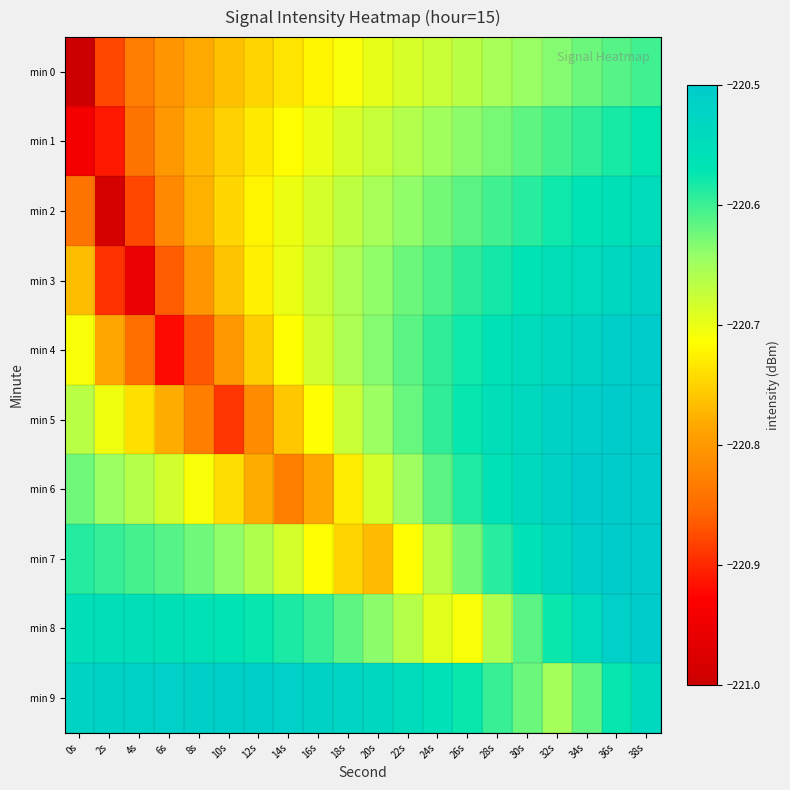

Reading left to right, list all the values displayed in this chart.

min 0: 0s=-221.1	2s=-220.9	4s=-220.8	6s=-220.8	8s=-220.8	10s=-220.8	12s=-220.7	14s=-220.7	16s=-220.7	18s=-220.7	20s=-220.7	22s=-220.7	24s=-220.7	26s=-220.7	28s=-220.7	30s=-220.6	32s=-220.6	34s=-220.6	36s=-220.6	38s=-220.6
min 1: 0s=-220.9	2s=-220.9	4s=-220.8	6s=-220.8	8s=-220.8	10s=-220.8	12s=-220.7	14s=-220.7	16s=-220.7	18s=-220.7	20s=-220.7	22s=-220.7	24s=-220.6	26s=-220.6	28s=-220.6	30s=-220.6	32s=-220.6	34s=-220.6	36s=-220.6	38s=-220.6
min 2: 0s=-220.8	2s=-221.0	4s=-220.9	6s=-220.8	8s=-220.8	10s=-220.7	12s=-220.7	14s=-220.7	16s=-220.7	18s=-220.7	20s=-220.7	22s=-220.6	24s=-220.6	26s=-220.6	28s=-220.6	30s=-220.6	32s=-220.6	34s=-220.6	36s=-220.6	38s=-220.5
min 3: 0s=-220.8	2s=-220.9	4s=-221.0	6s=-220.9	8s=-220.8	10s=-220.8	12s=-220.7	14s=-220.7	16s=-220.7	18s=-220.7	20s=-220.6	22s=-220.6	24s=-220.6	26s=-220.6	28s=-220.6	30s=-220.6	32s=-220.6	34s=-220.5	36s=-220.5	38s=-220.5
min 4: 0s=-220.7	2s=-220.8	4s=-220.8	6s=-220.9	8s=-220.9	10s=-220.8	12s=-220.8	14s=-220.7	16s=-220.7	18s=-220.7	20s=-220.6	22s=-220.6	24s=-220.6	26s=-220.6	28s=-220.6	30s=-220.5	32s=-220.5	34s=-220.5	36s=-220.5	38s=-220.5
min 5: 0s=-220.7	2s=-220.7	4s=-220.7	6s=-220.8	8s=-220.8	10s=-220.9	12s=-220.8	14s=-220.8	16s=-220.7	18s=-220.7	20s=-220.6	22s=-220.6	24s=-220.6	26s=-220.6	28s=-220.6	30s=-220.5	32s=-220.5	34s=-220.5	36s=-220.5	38s=-220.5
min 6: 0s=-220.6	2s=-220.6	4s=-220.7	6s=-220.7	8s=-220.7	10s=-220.7	12s=-220.8	14s=-220.8	16s=-220.8	18s=-220.7	20s=-220.7	22s=-220.6	24s=-220.6	26s=-220.6	28s=-220.6	30s=-220.5	32s=-220.5	34s=-220.5	36s=-220.5	38s=-220.5
min 7: 0s=-220.6	2s=-220.6	4s=-220.6	6s=-220.6	8s=-220.6	10s=-220.6	12s=-220.7	14s=-220.7	16s=-220.7	18s=-220.7	20s=-220.8	22s=-220.7	24s=-220.7	26s=-220.6	28s=-220.6	30s=-220.6	32s=-220.5	34s=-220.5	36s=-220.5	38s=-220.5
min 8: 0s=-220.6	2s=-220.6	4s=-220.6	6s=-220.6	8s=-220.6	10s=-220.6	12s=-220.6	14s=-220.6	16s=-220.6	18s=-220.6	20s=-220.6	22s=-220.7	24s=-220.7	26s=-220.7	28s=-220.7	30s=-220.6	32s=-220.6	34s=-220.5	36s=-220.5	38s=-220.5
min 9: 0s=-220.5	2s=-220.5	4s=-220.5	6s=-220.5	8s=-220.5	10s=-220.5	12s=-220.5	14s=-220.5	16s=-220.5	18s=-220.5	20s=-220.5	22s=-220.5	24s=-220.6	26s=-220.6	28s=-220.6	30s=-220.6	32s=-220.7	34s=-220.6	36s=-220.6	38s=-220.5